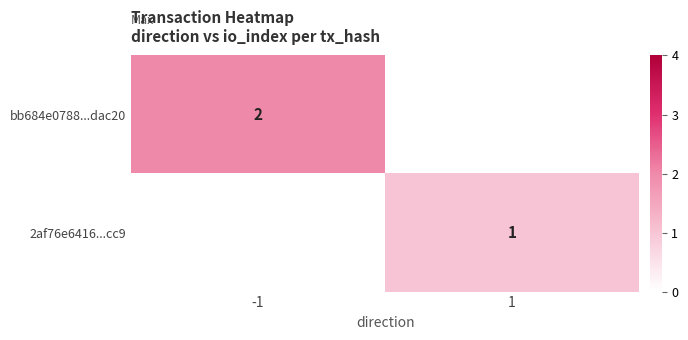

At which category does the chart reach its minimum across all series?

1